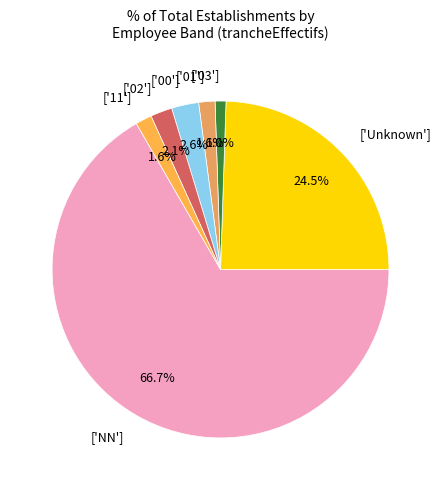

What is the smallest slice in the pie chart?

['03']